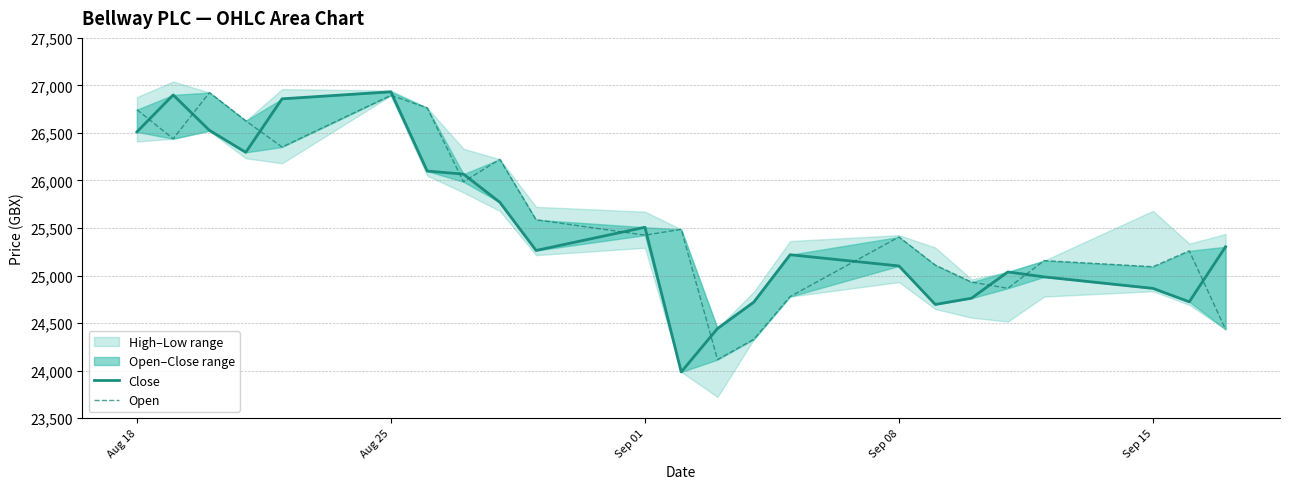

Reading left to right, list all the values displayed in this chart.

Close: 26511	26900	26527	26296	26859	26933	26099	26067	25771	25264	25508	23986	24443	24721	25219	25101	24696	24762	25038	24986	24865	24724	25303
Open: 26745	26439	26925	26628	26352	26896	26764	25986	26223	25587	25425	25486	24116	24329	24779	25406	25110	24931	24866	25157	25093	25260	24434